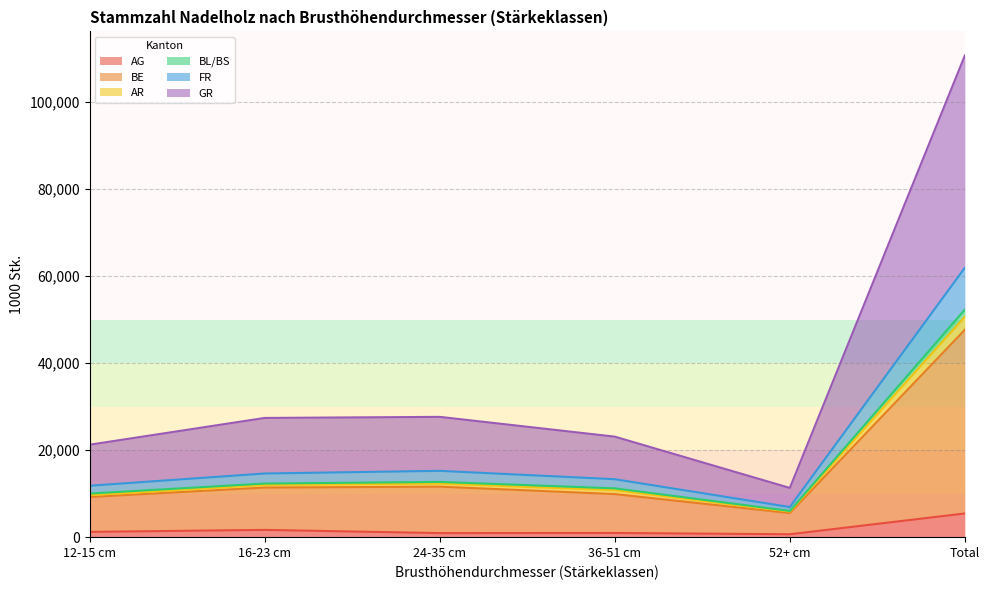

How many data points in AG are less than 1213?

3